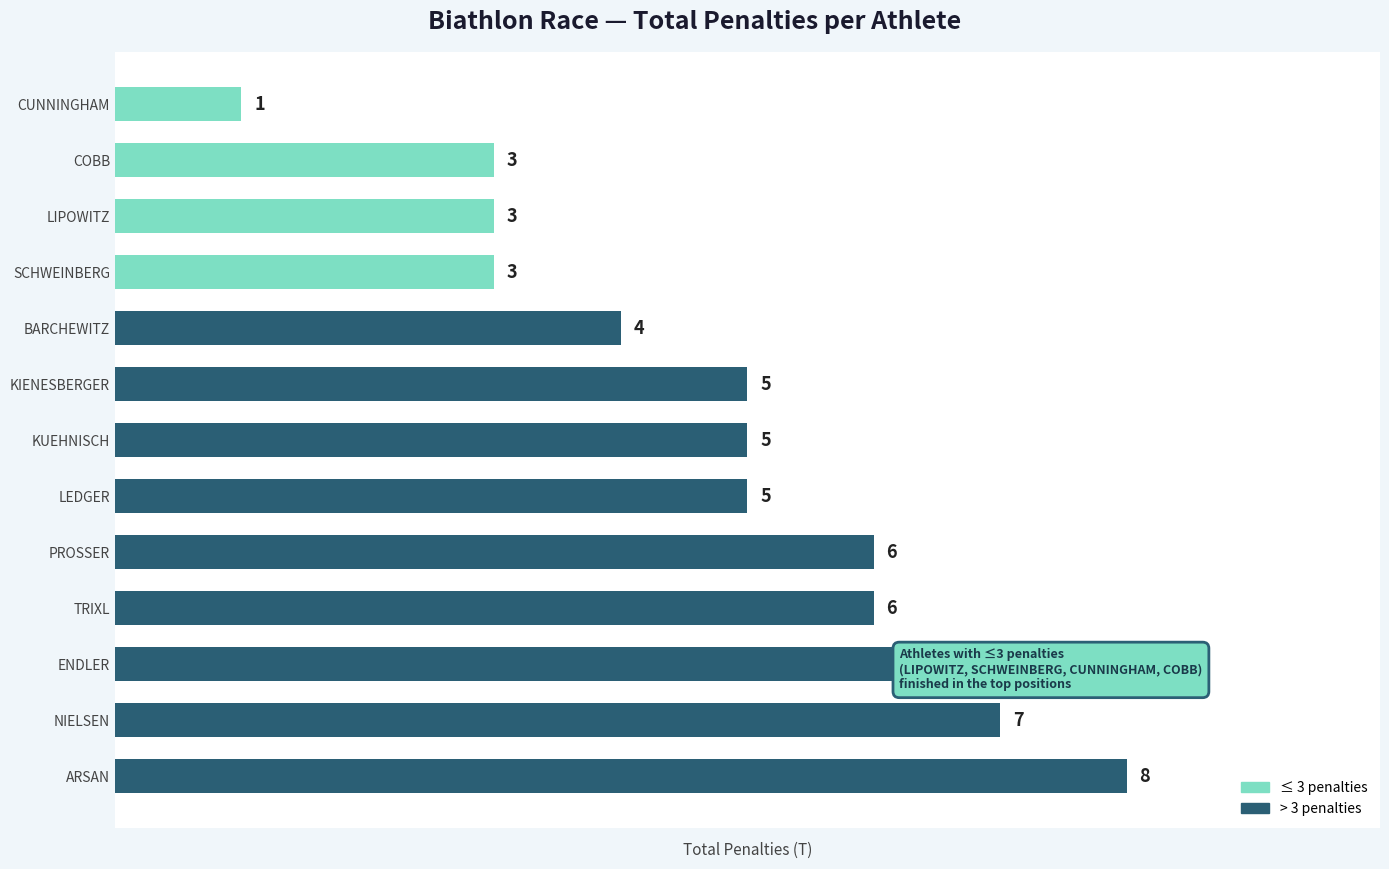

What is the change in value from NIELSEN to BARCHEWITZ?

-3